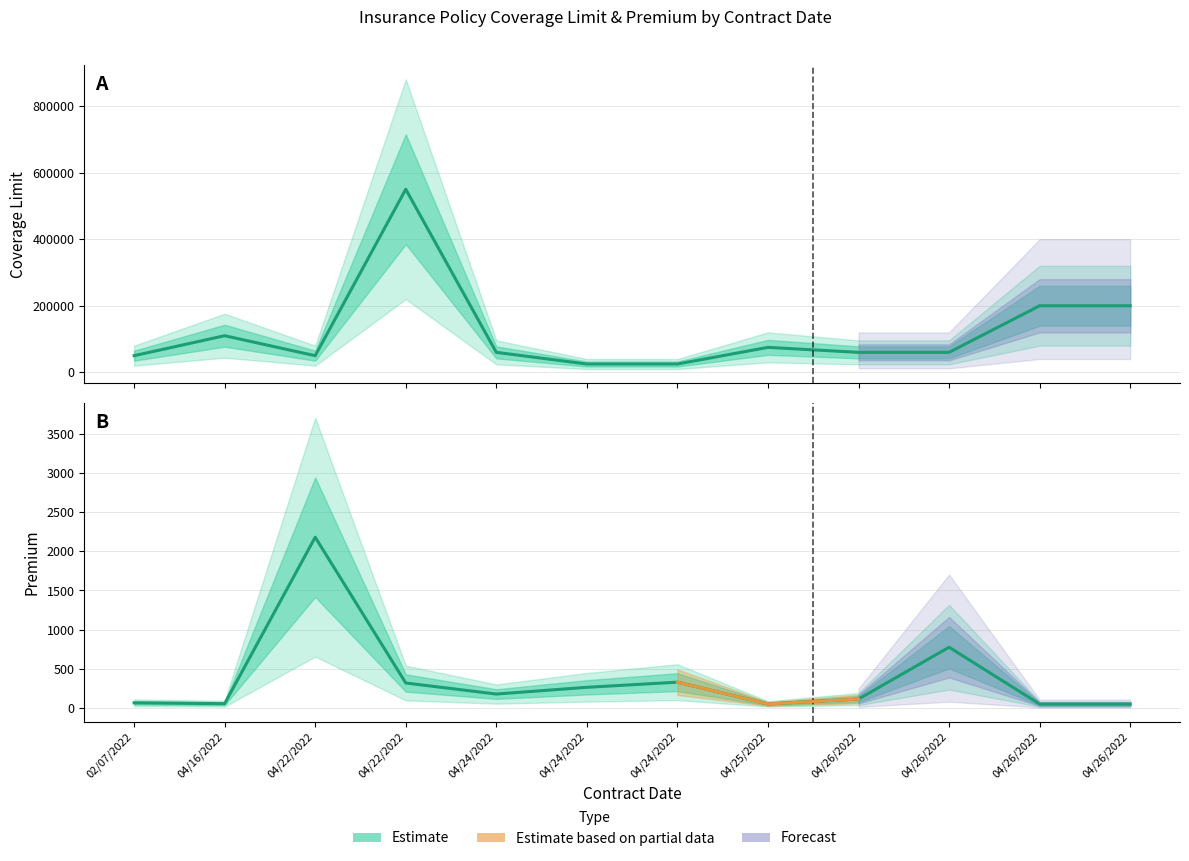

True or false: Coverage Limit and Premium intersect in this chart.

False